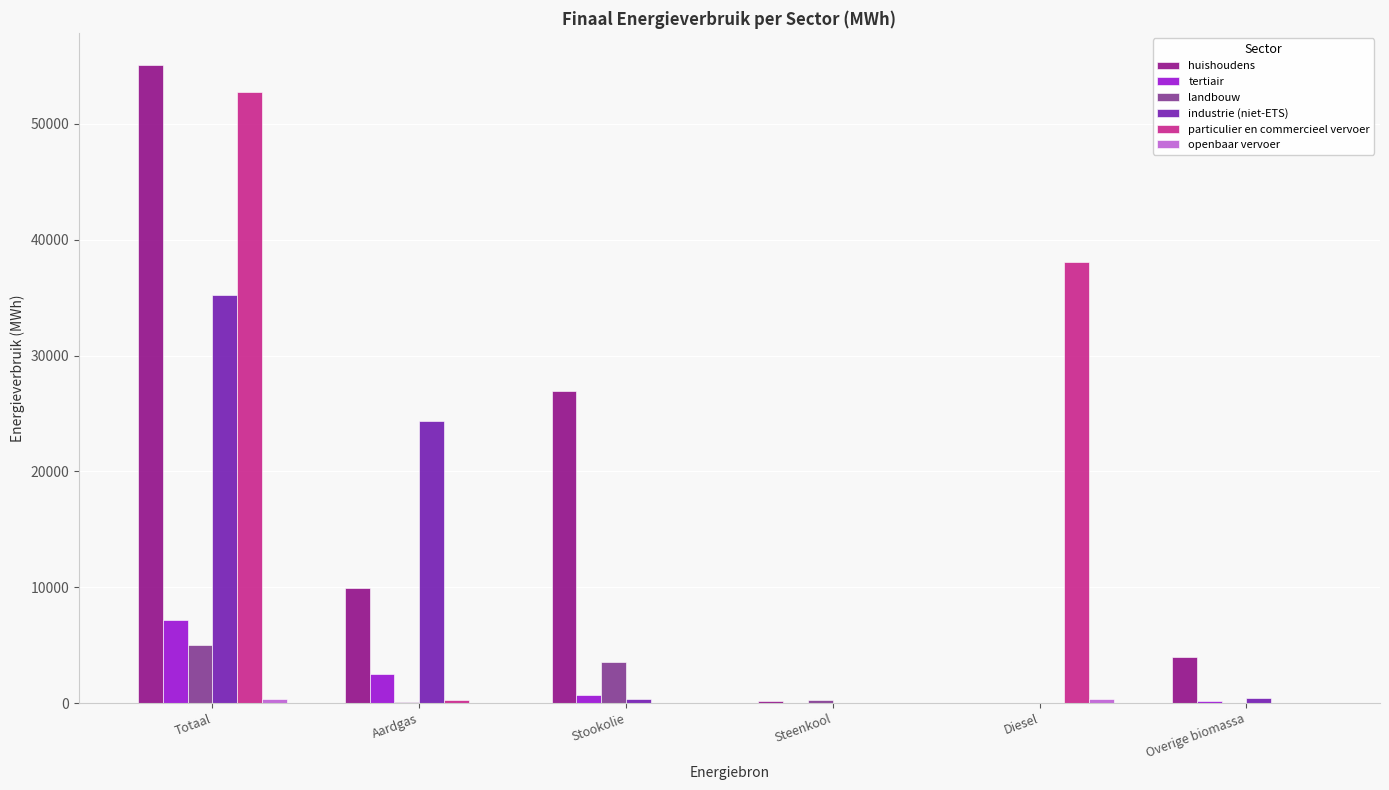

What is the maximum value for landbouw?

5001.5